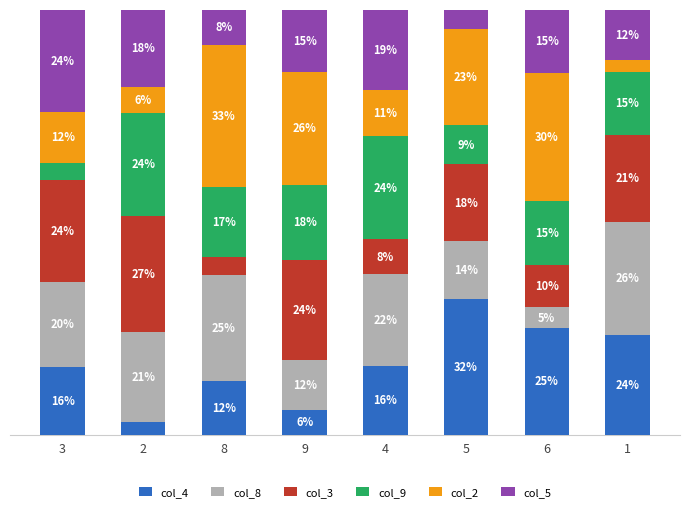

What is the average value of the col_3 series?

17.0